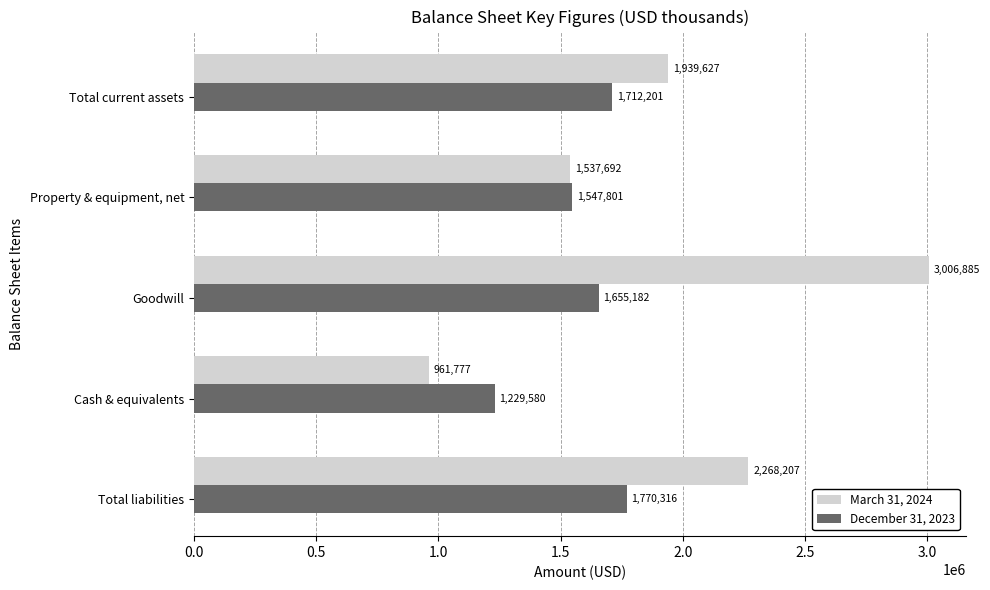

How many categories are shown in the chart?

5